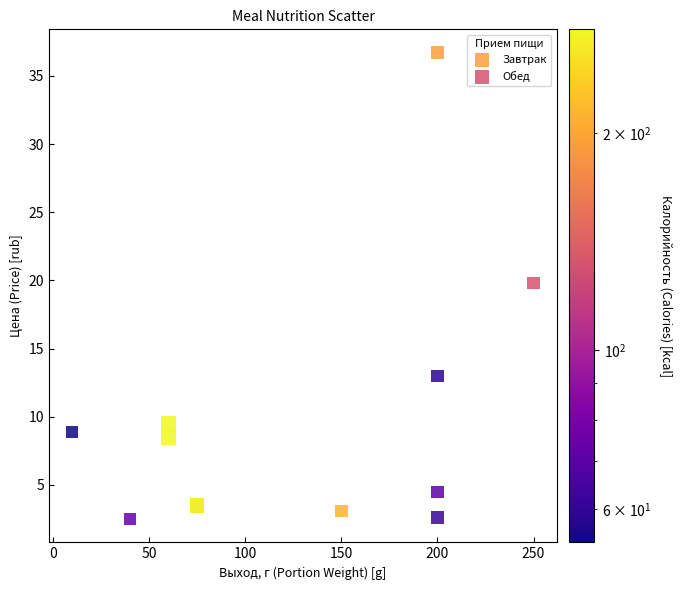

Which series contains the lowest Y value?

Обед